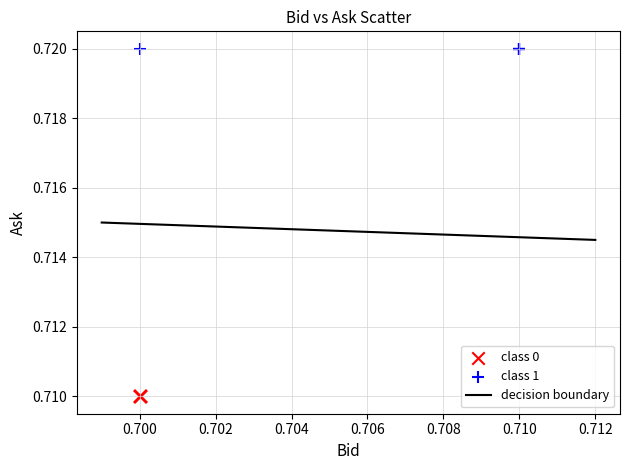

Which series contains the highest Y value?

class 1